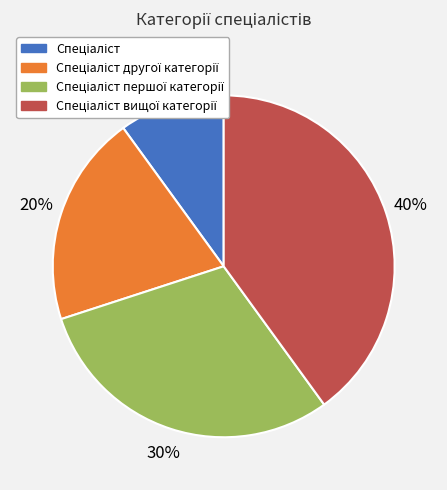

Is there a majority slice in this chart?

No